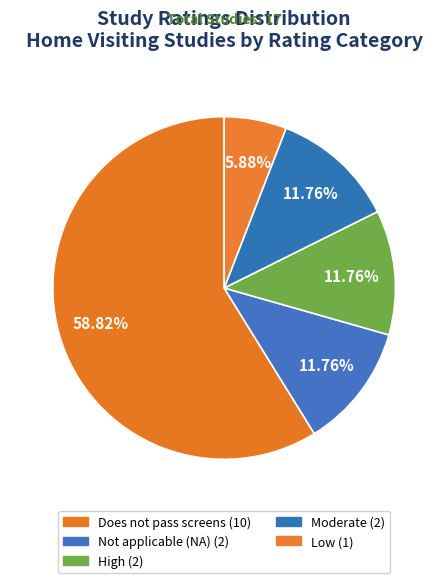

How many segments does this pie chart have?

5